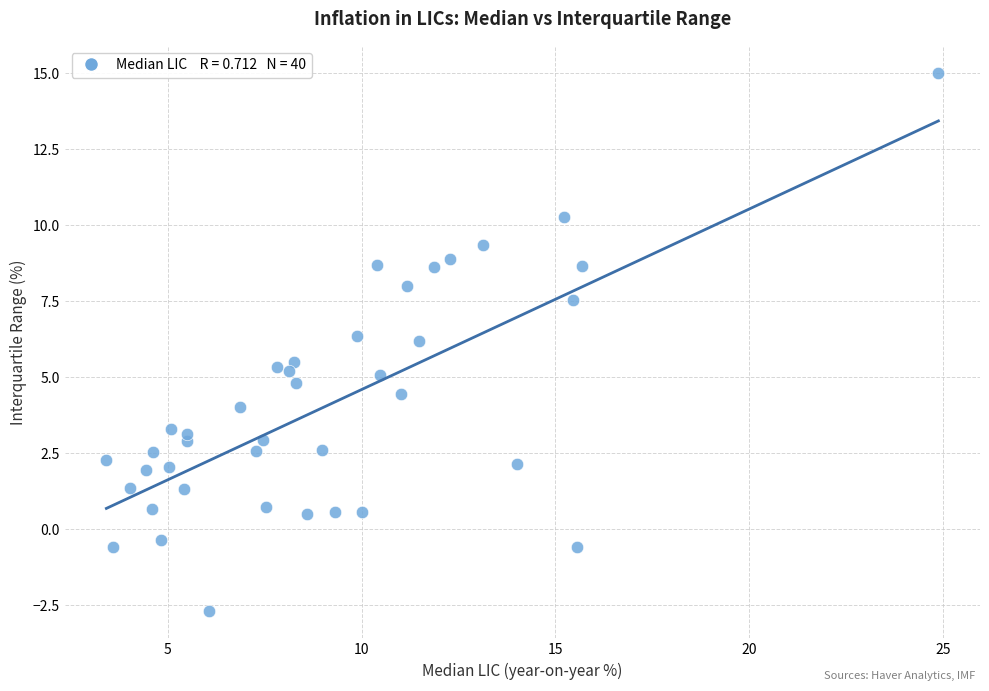

What is the range of X values (max minus min)?

21.5